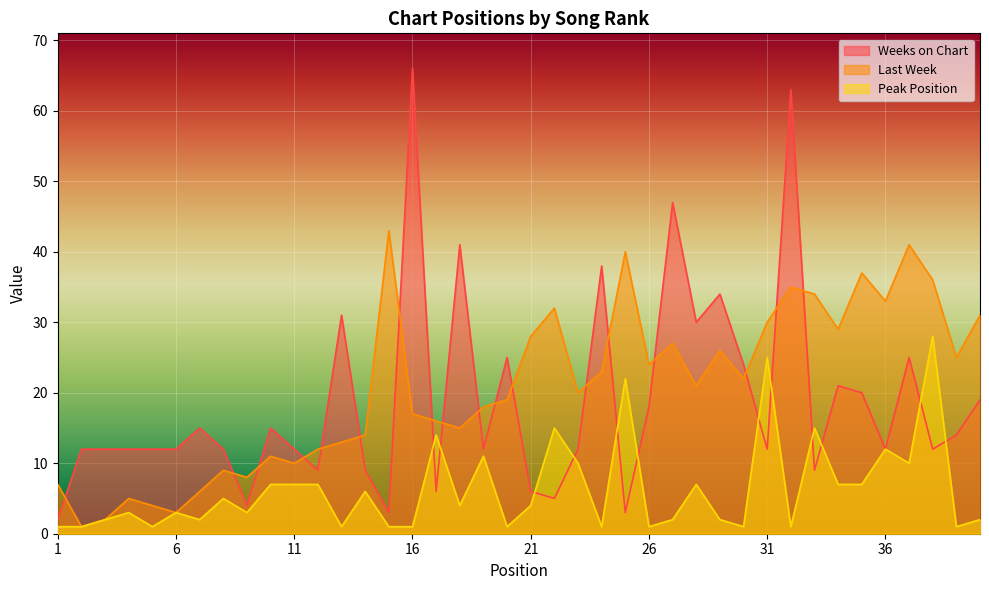

What are all the series names shown in the legend?

Weeks on Chart, Last Week, Peak Position